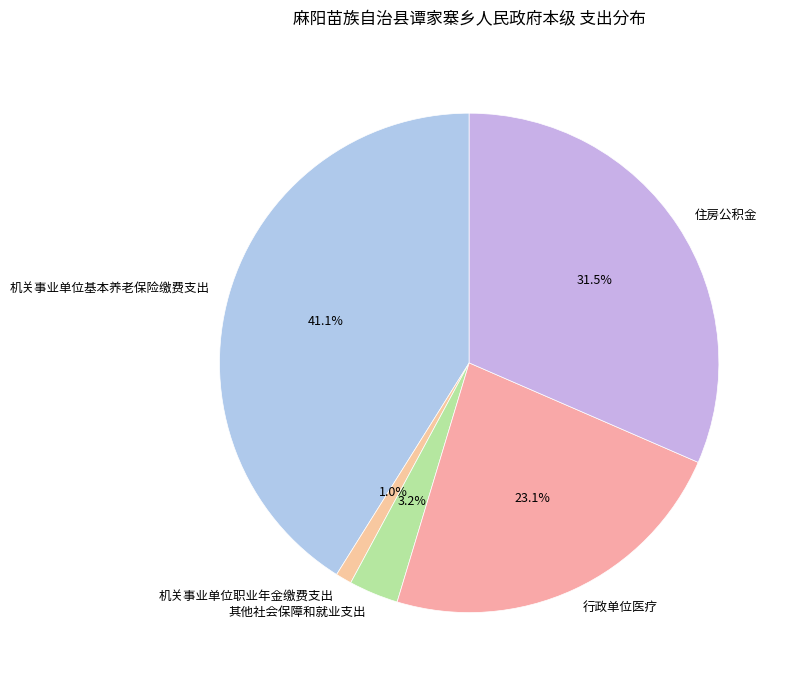

To the nearest percent, what is the difference between the largest and smallest slice percentages?

40%